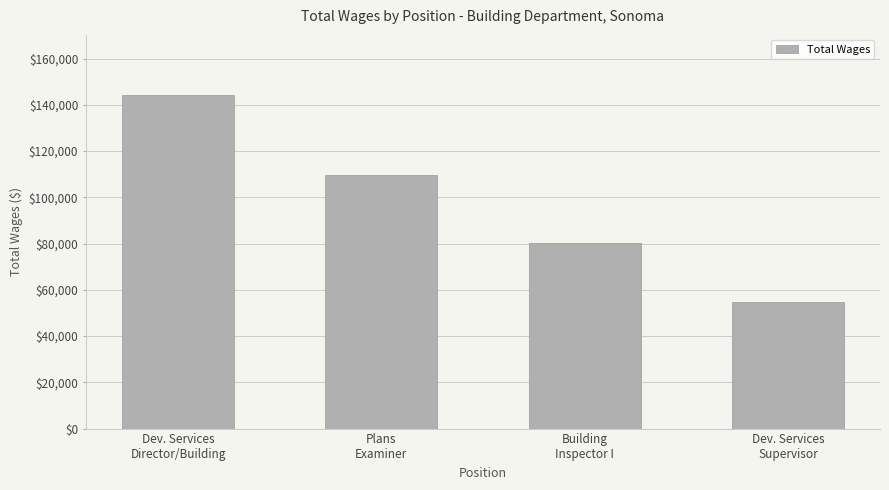

What is the difference between the values at Building
Inspector I and Plans
Examiner?

29537